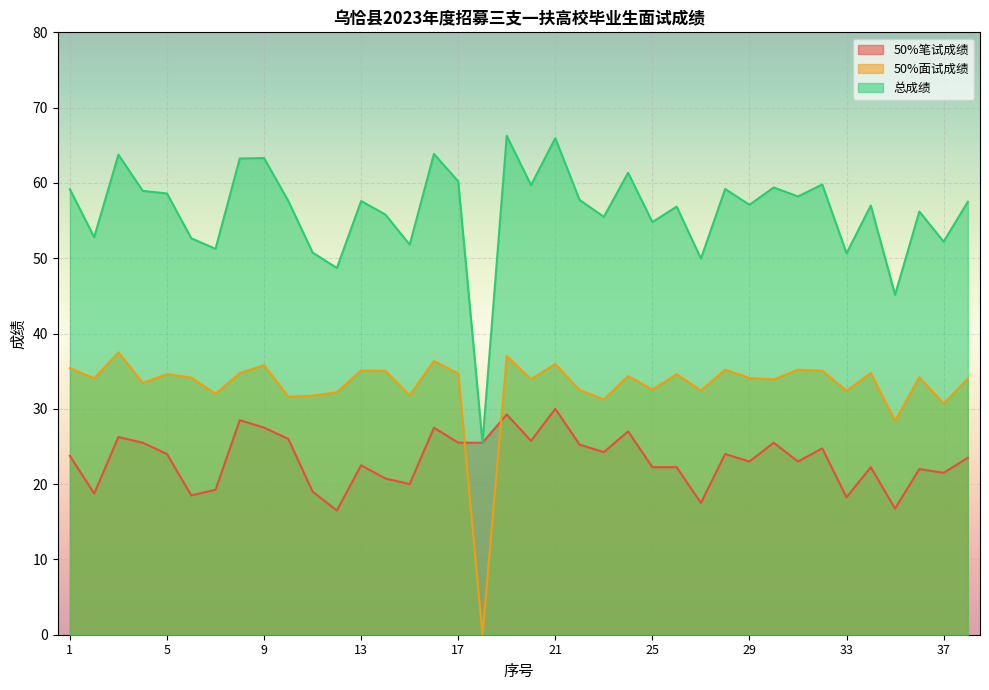

Where does the 50%笔试成绩 series first go above 23?

1